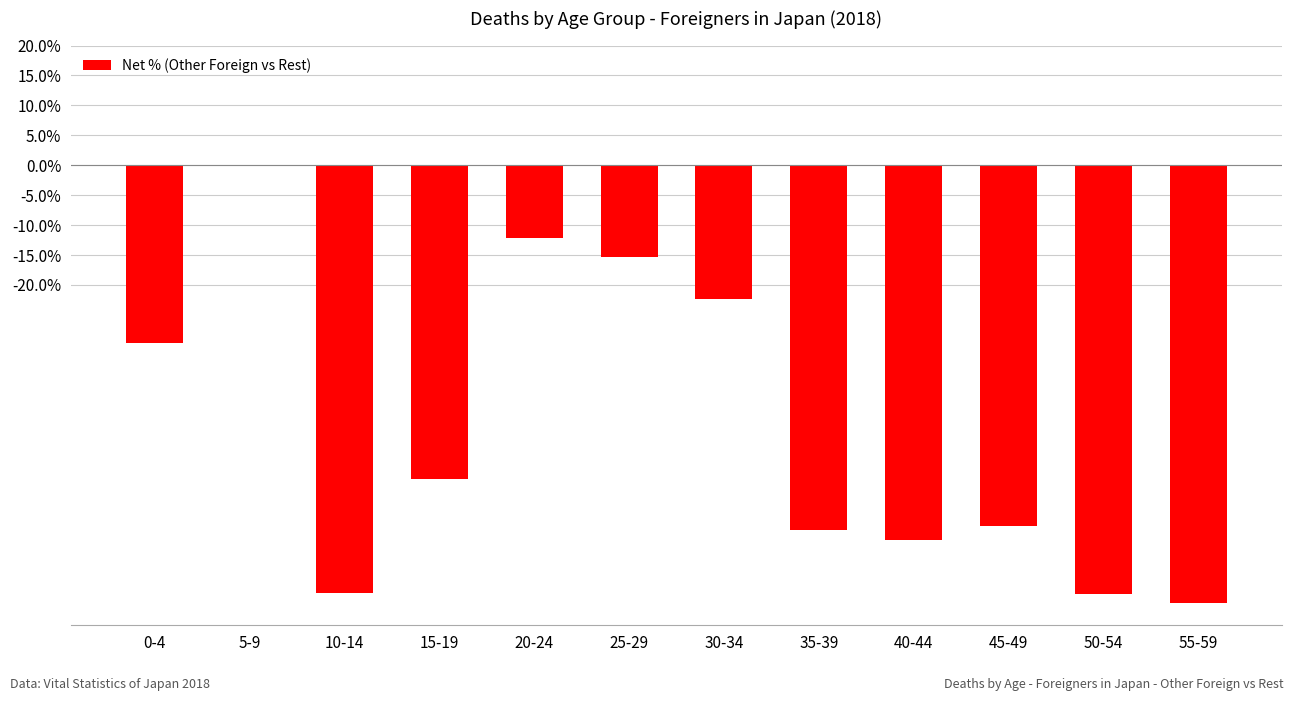

The chart shows a value of -34.3 at 15-19. True or false?

False